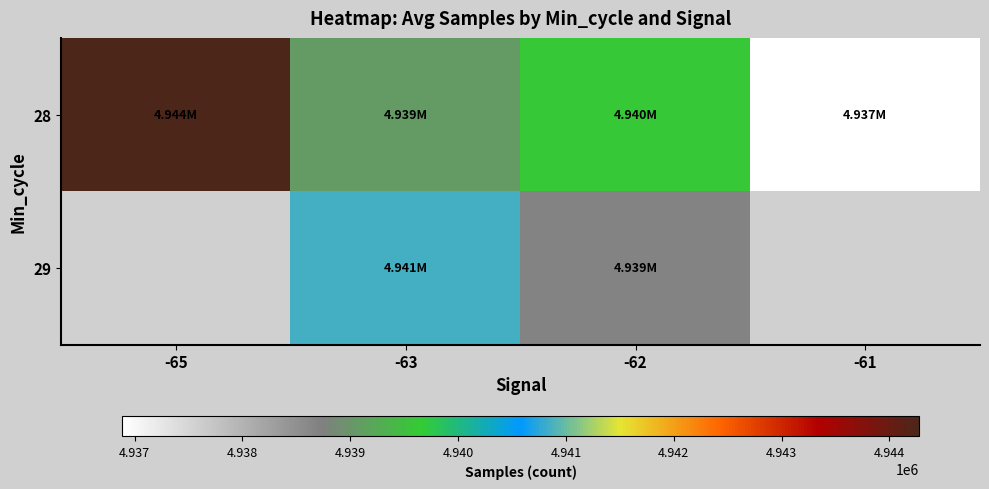

Which series has the widest spread of values?

28